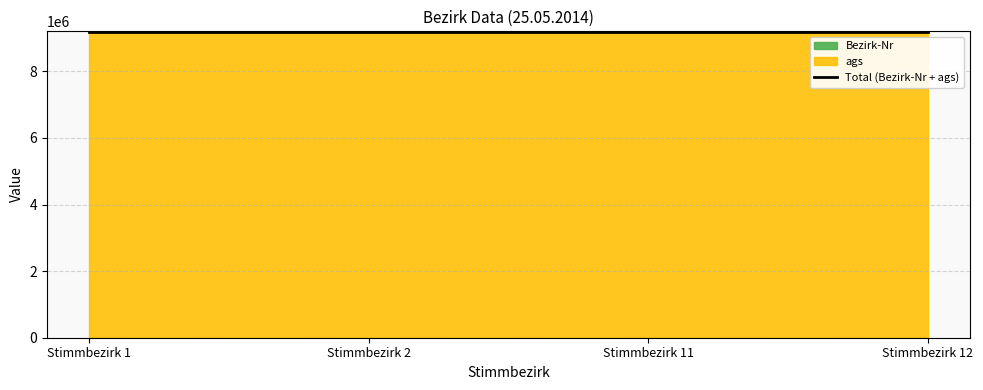

What is the difference between the second highest and second lowest values?

9